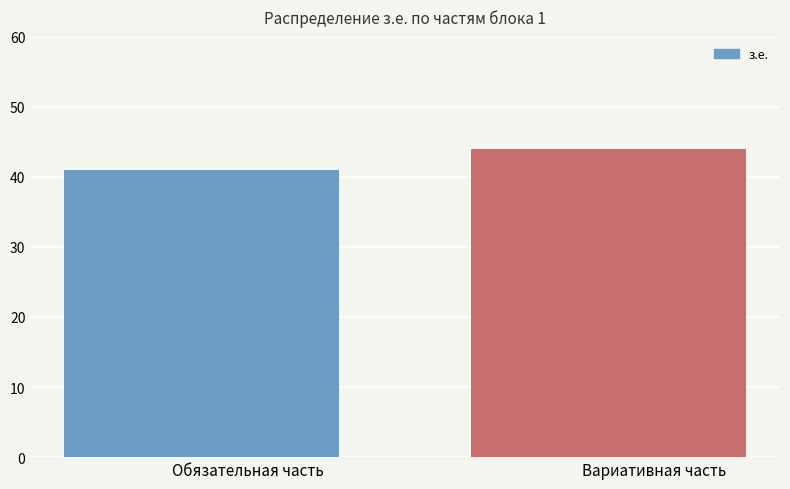

What is the greatest value displayed?

44